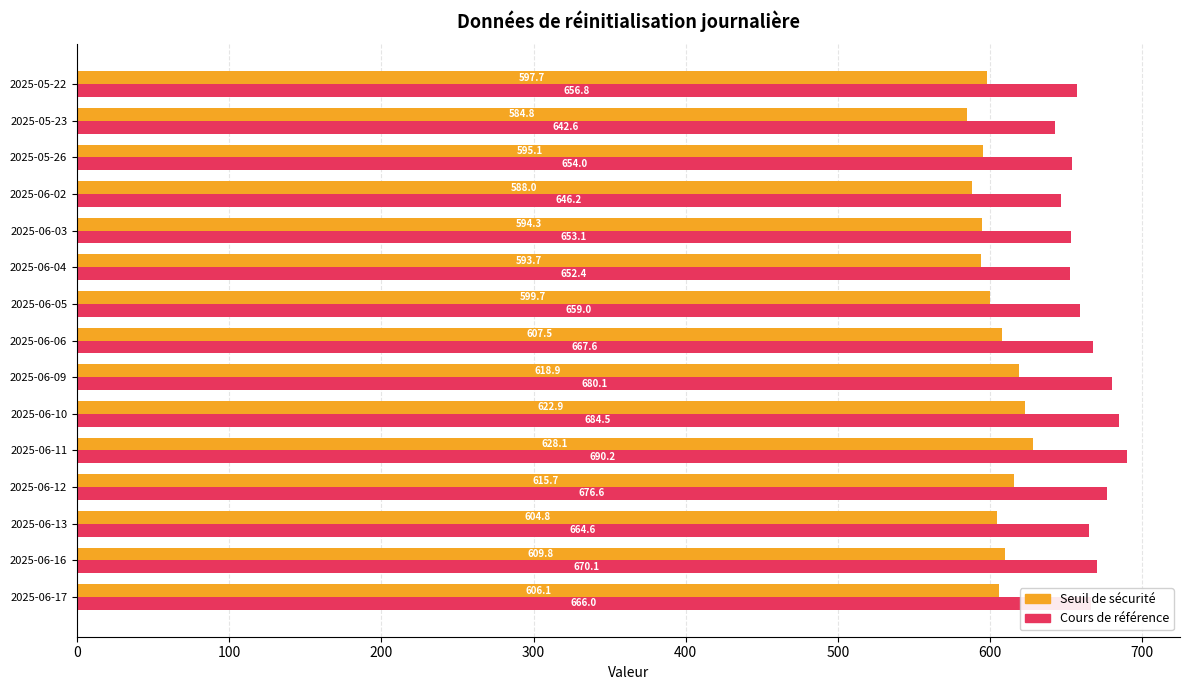

At how many categories does at least one series exceed 670?

5